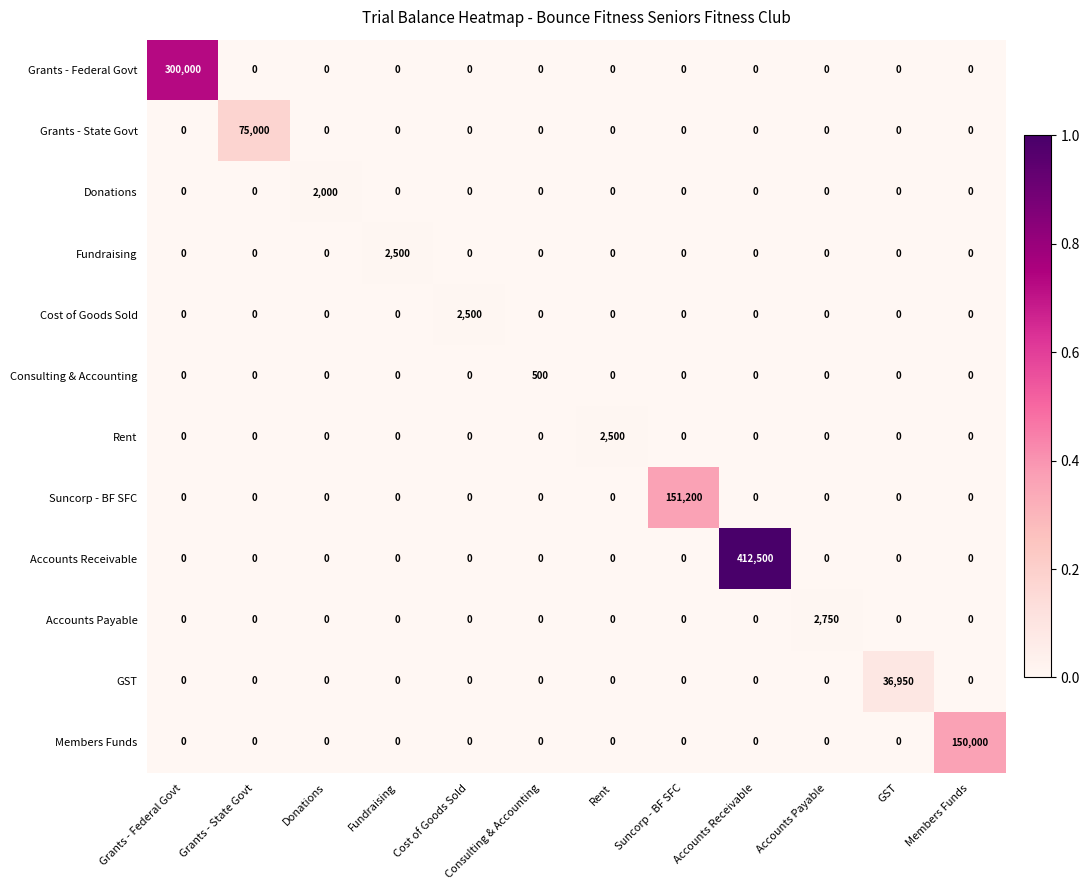

What is the total value across all series at Suncorp - BF SFC?

151200